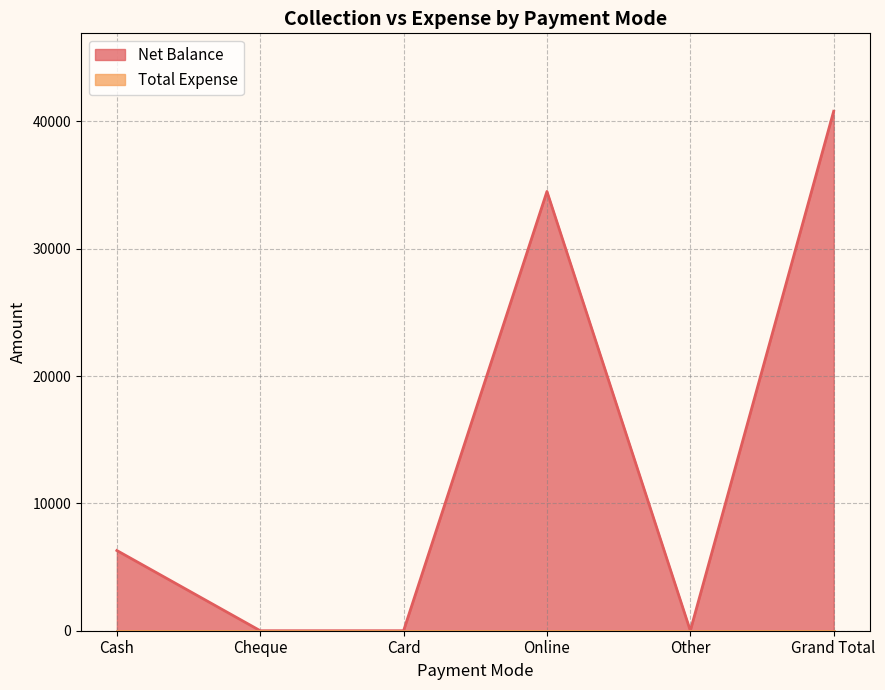

Which label corresponds to the smallest value in the chart?

Cheque